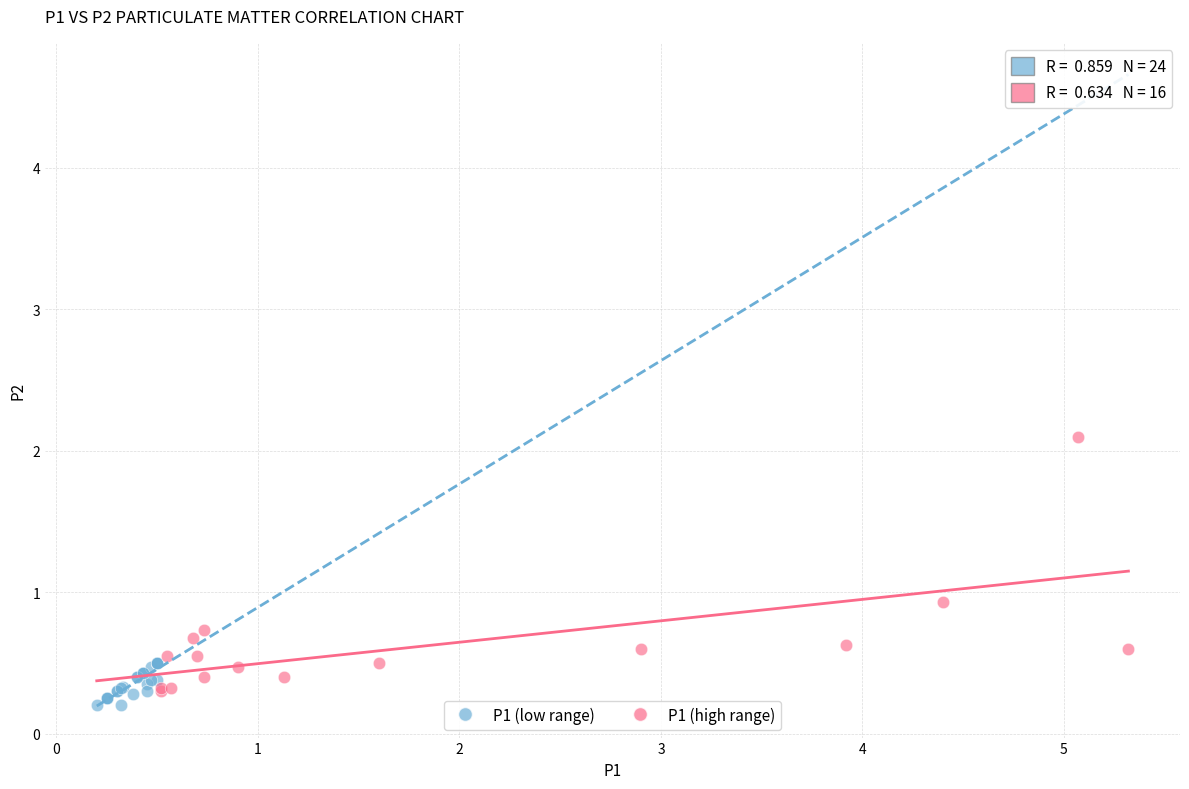

Which series has the largest Y range (max minus min)?

P1 (high range)